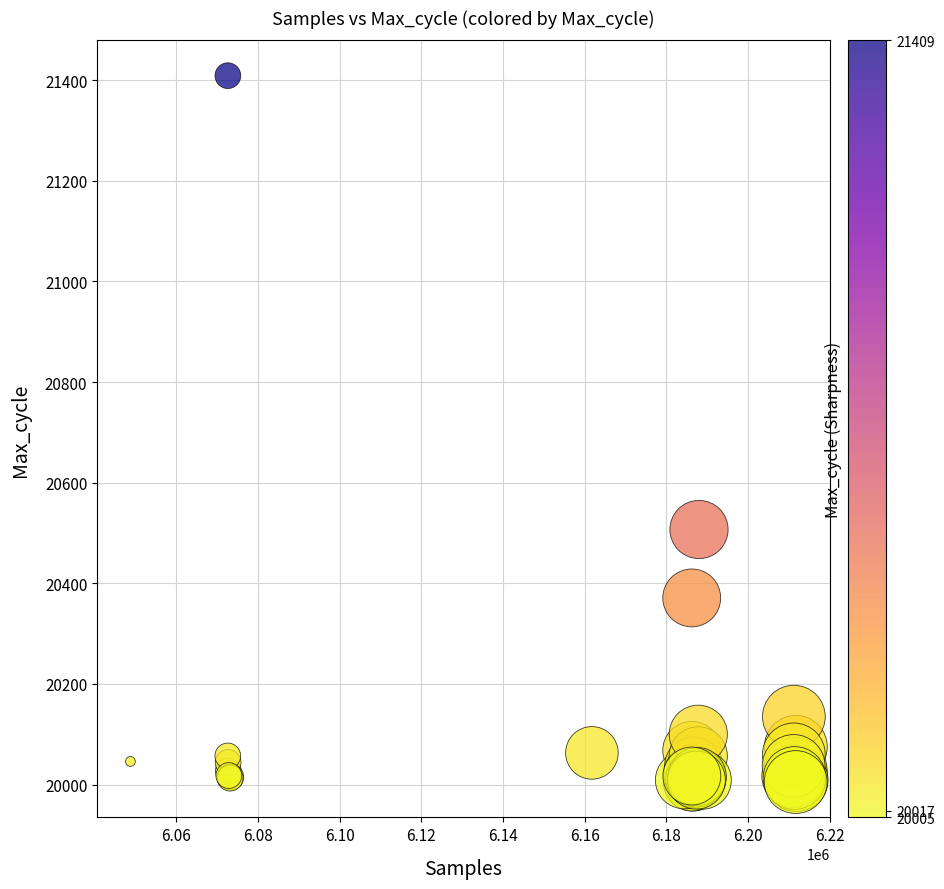

What Y value in the scatter plot is closest to 20707?

20507